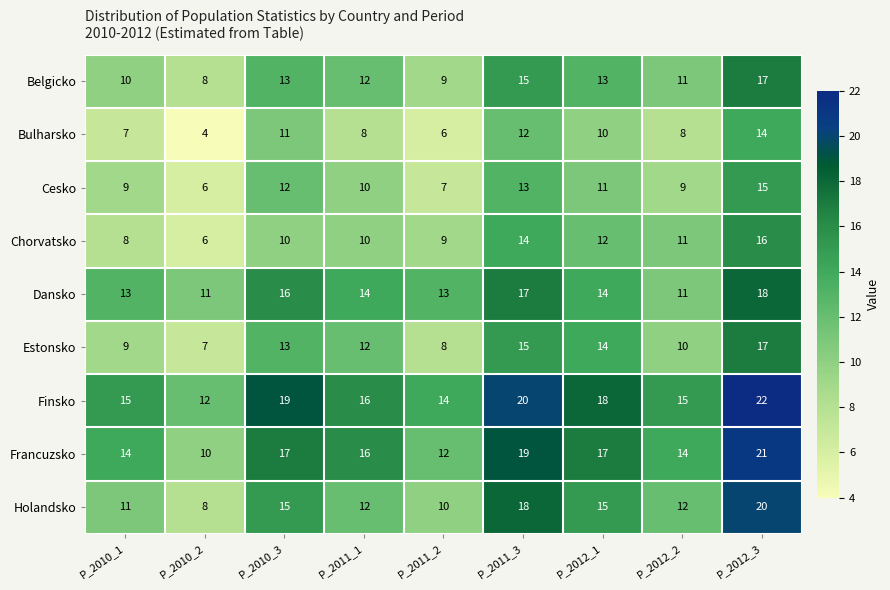

What is the difference between the maximum and second lowest values in the Estonsko series?

9